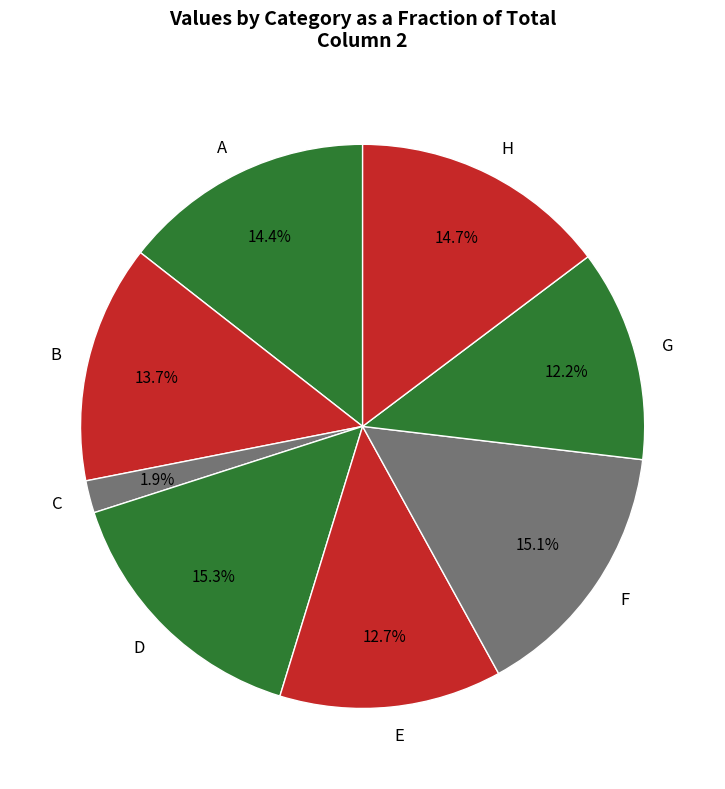

To the nearest percent, what is the average slice percentage?

12%